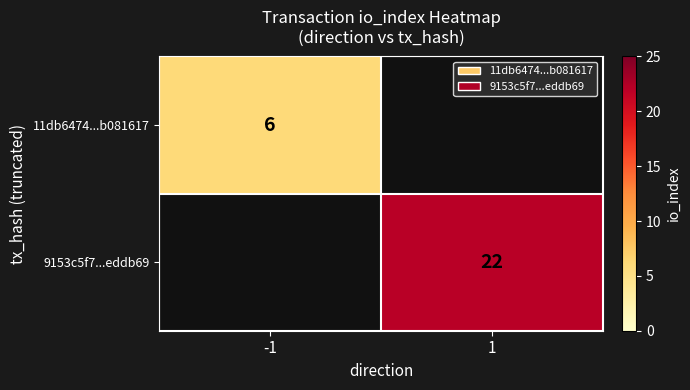

True or false: 11db6474...b081617 has a value of 8 at -1.

False